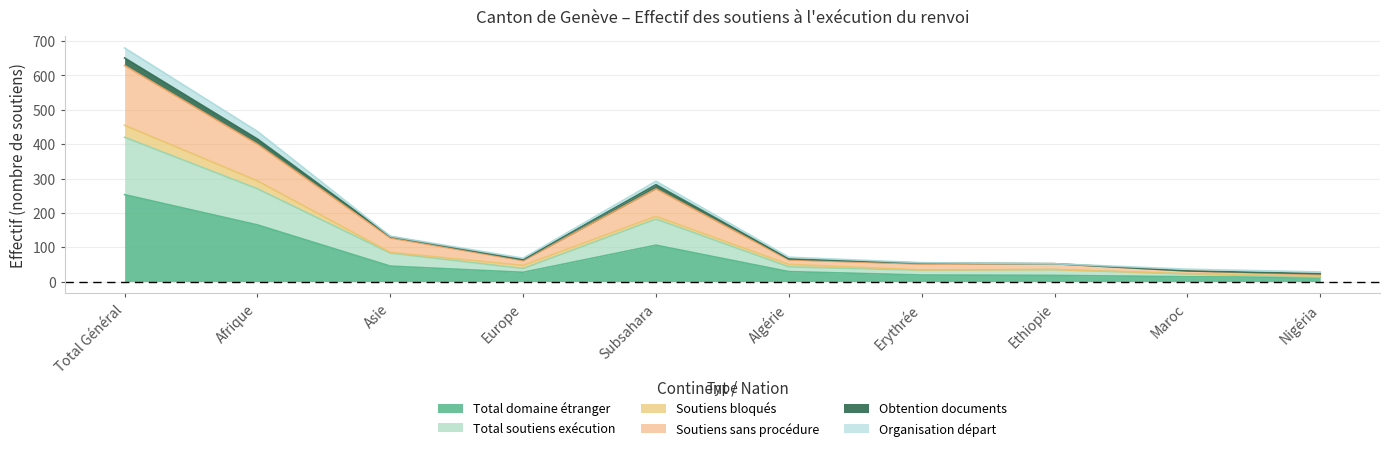

What is the label of the 2nd point from the left?

Afrique